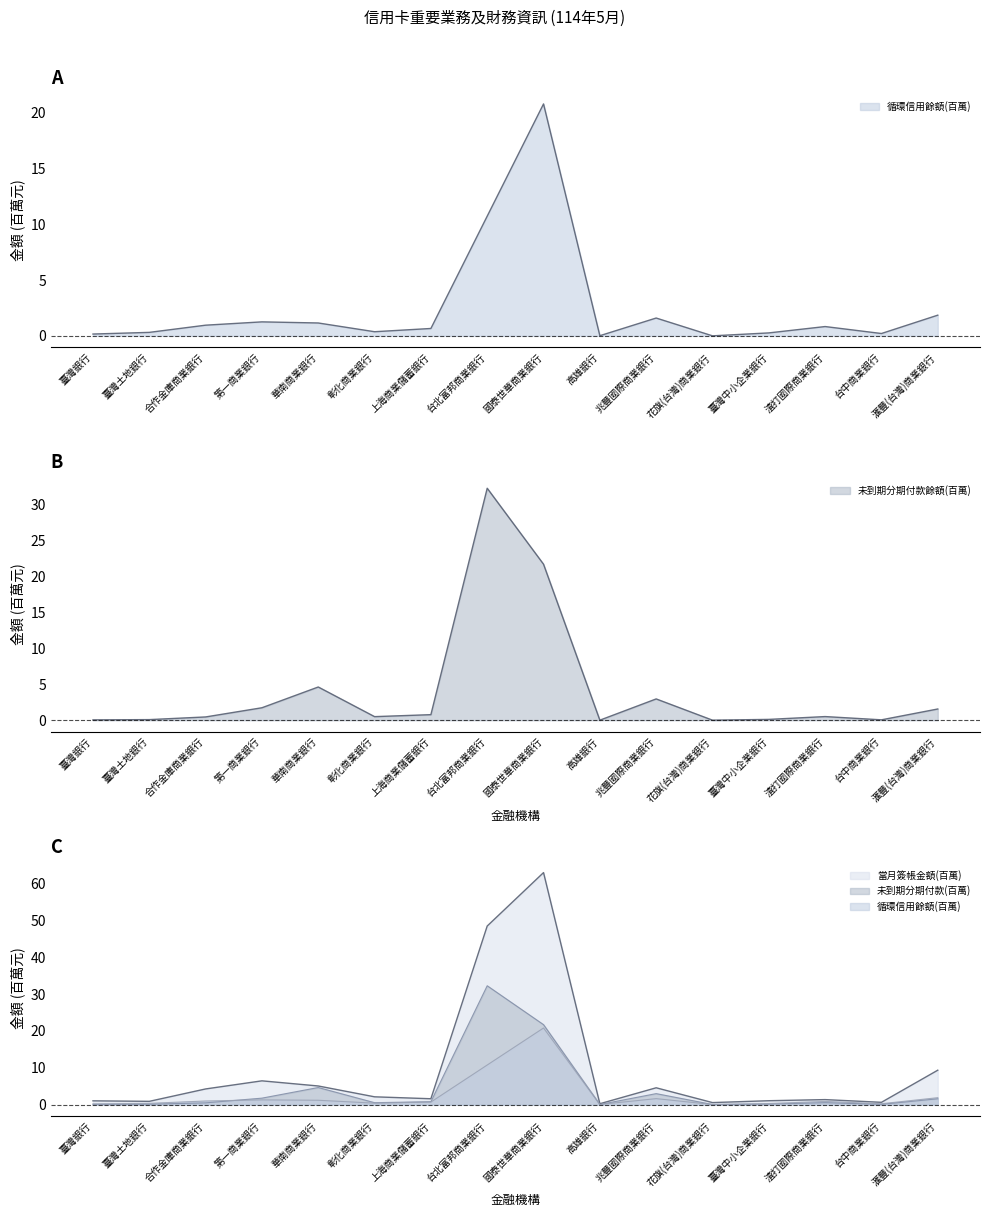

What is the average value of the 當月簽帳金額(千元) series?

9.4